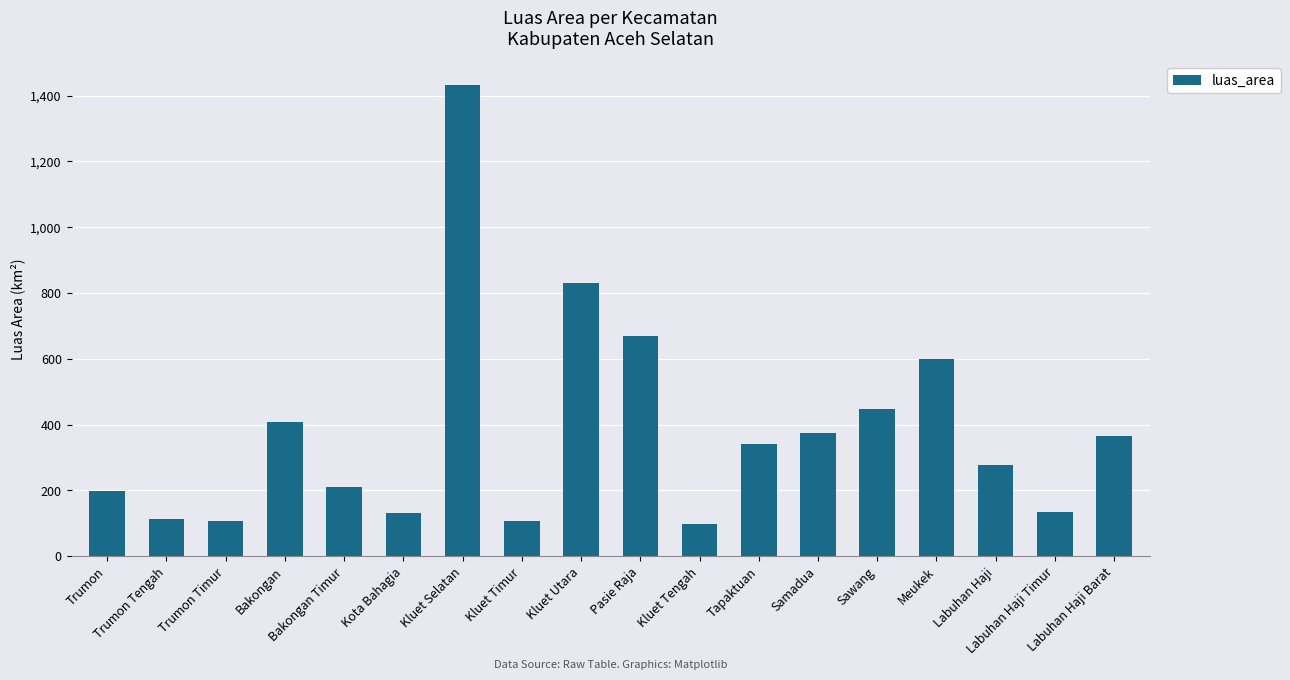

What is the sum of all values?

6839